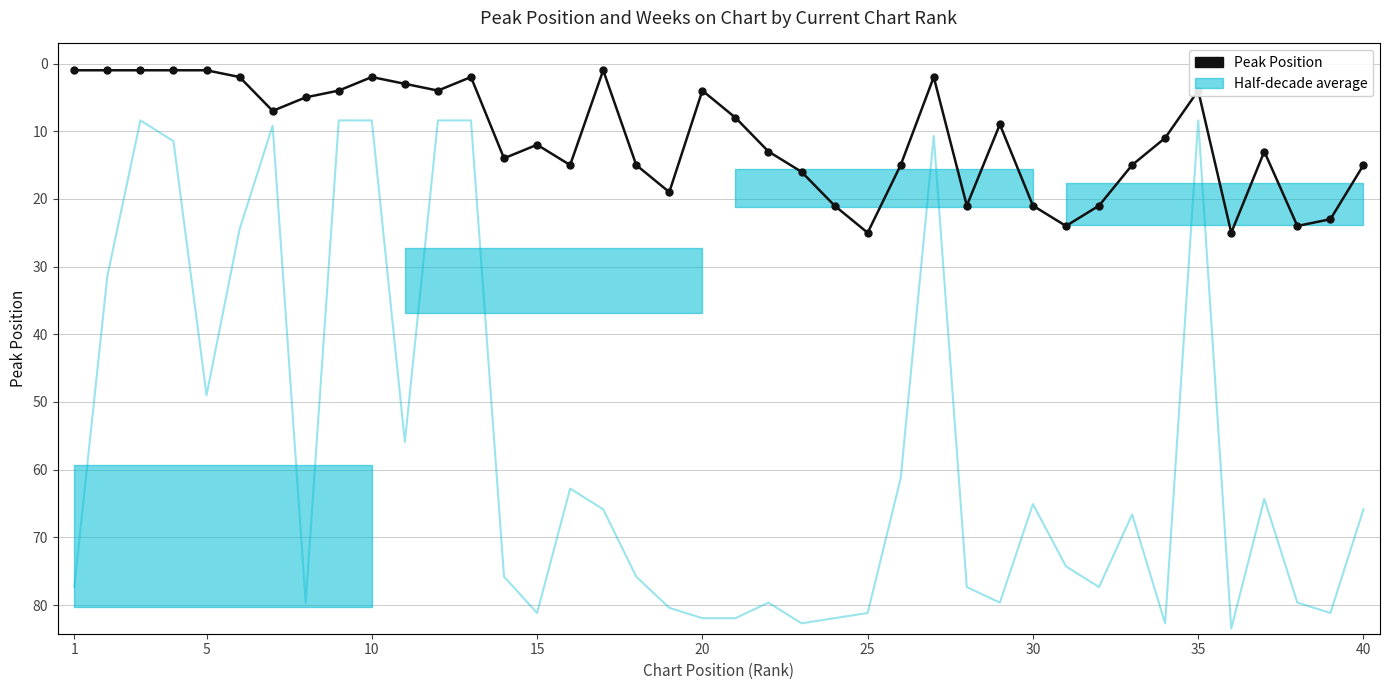

Which category has the lowest value across all series?

1